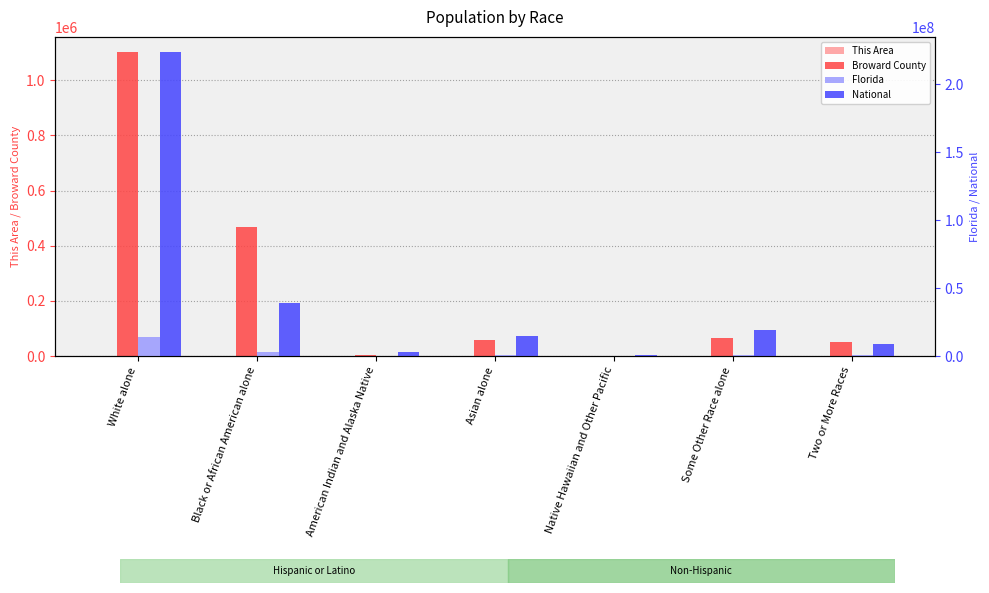

Is it true that Broward County equals 1102231 at White alone?

True